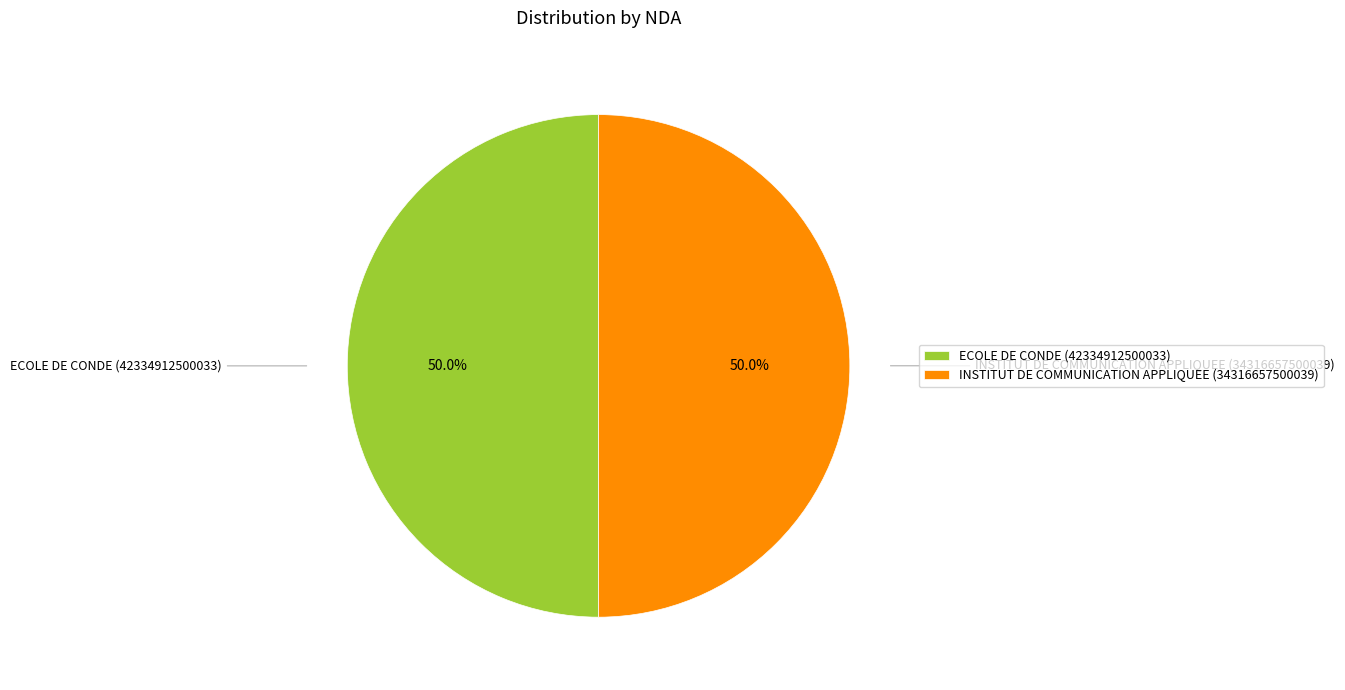

How much of the chart is everything except INSTITUT DE COMMUNICATION APPLIQUEE (34316657500039)?

50.0%